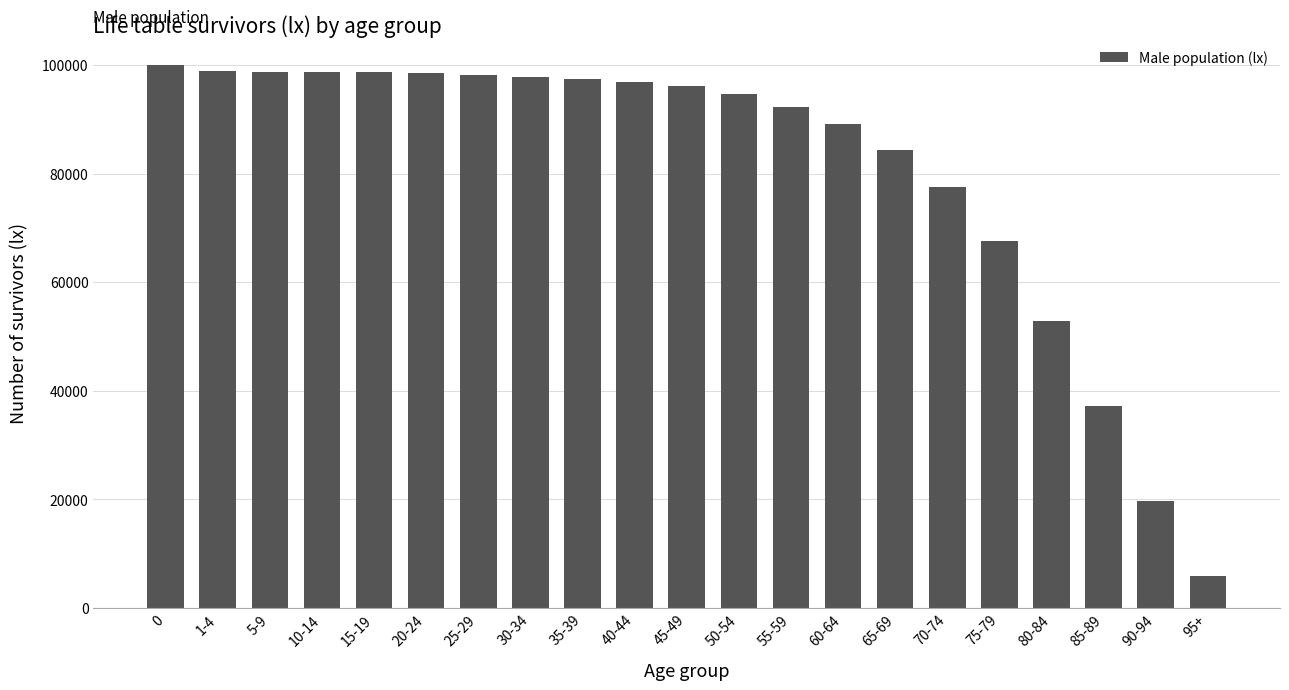

What is the ratio of the value at 90-94 to the value at 15-19?

0.2